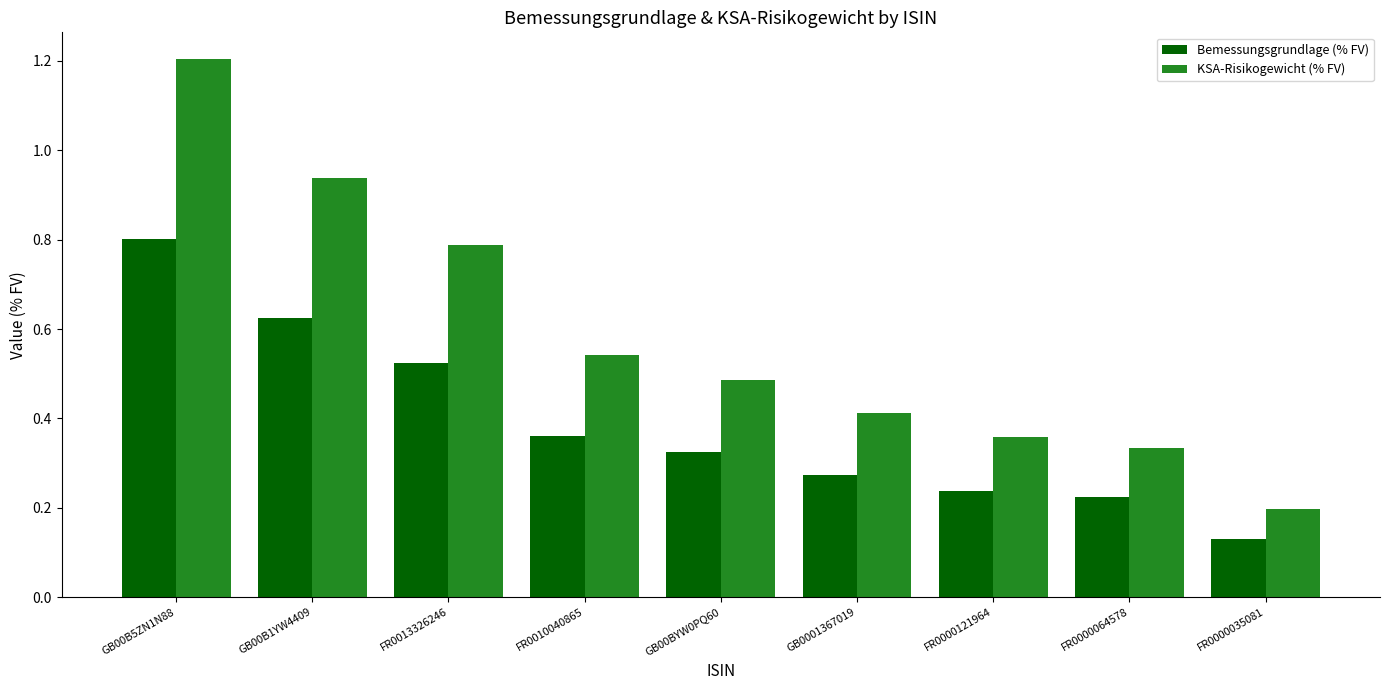

Are the bars horizontal?

No